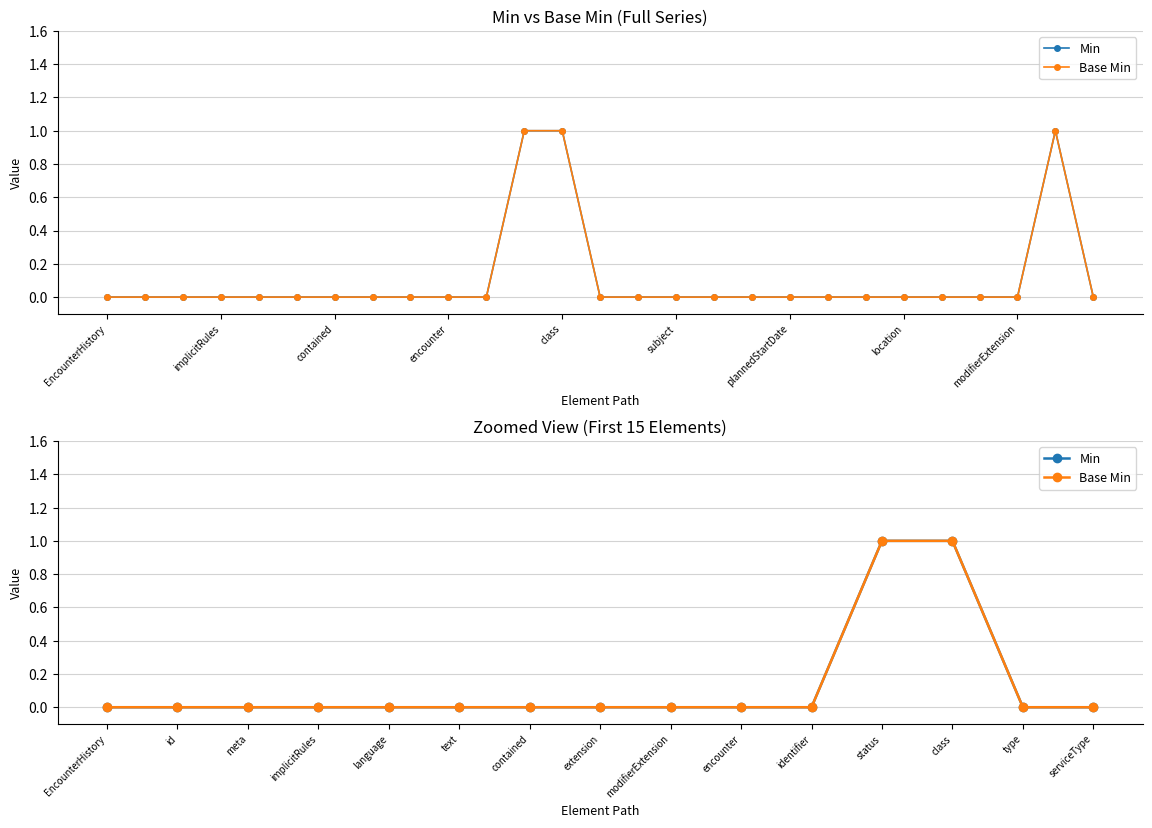

How many data points in Min are above 0?

2